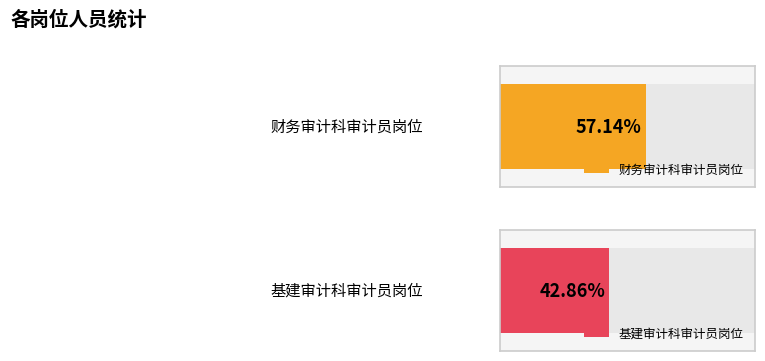

How many bars are there in total?

4